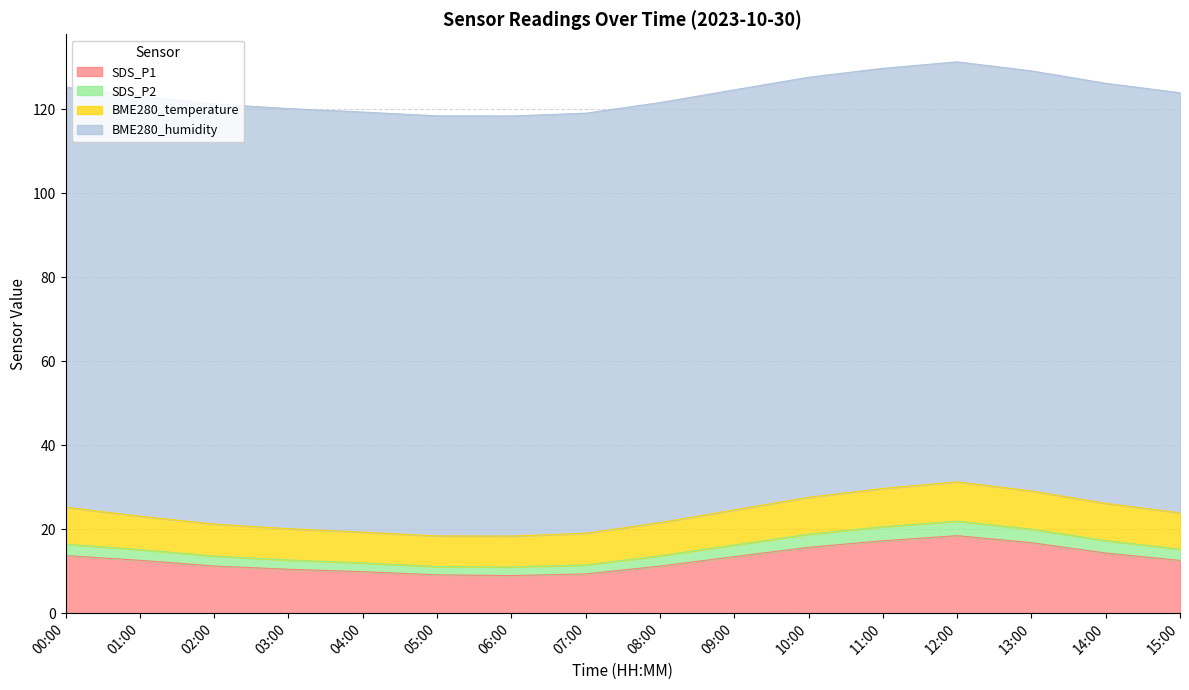

What are all the series names shown in the legend?

SDS_P1, SDS_P2, BME280_temperature, BME280_humidity